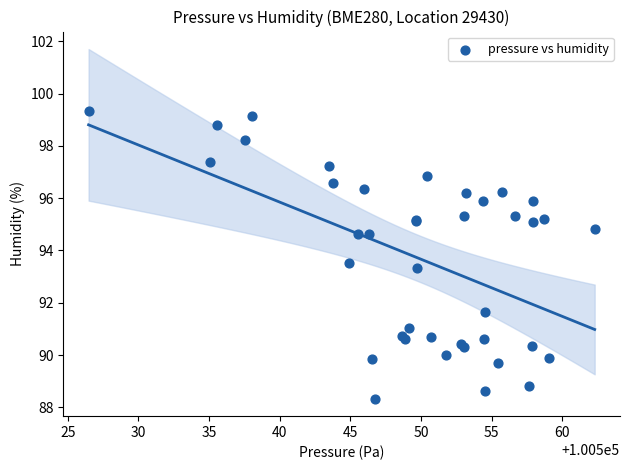

What Y value in the scatter plot is closest to 93?

93.3